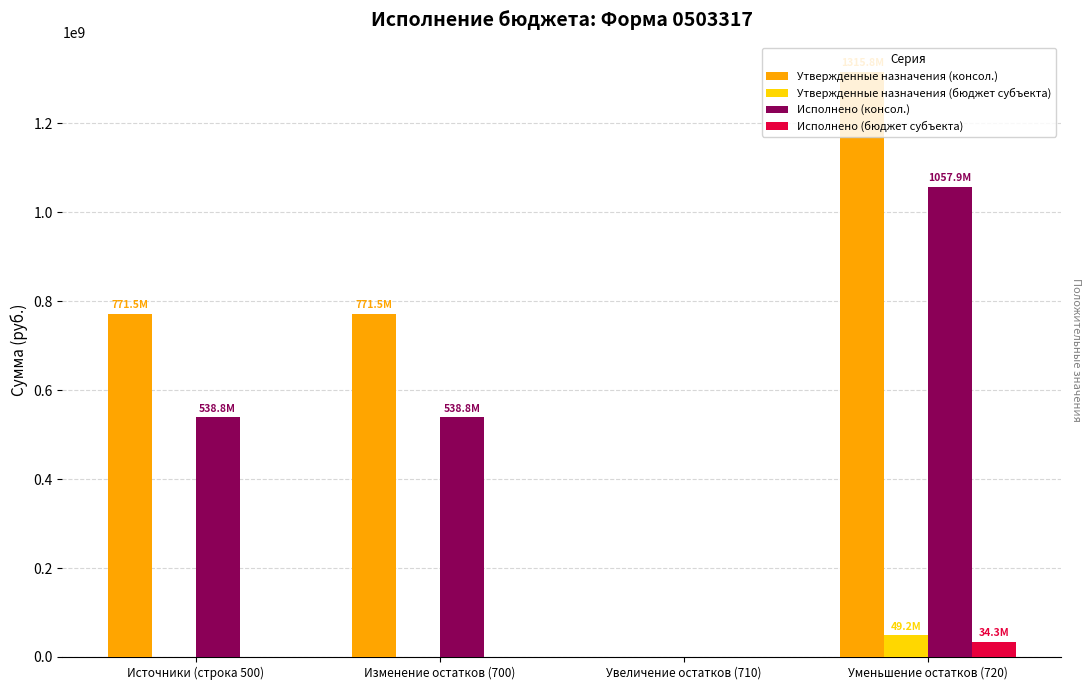

The value of Утвержденные назначения (консол.) at Источники (строка 500) is 771462850.2. True or false?

True